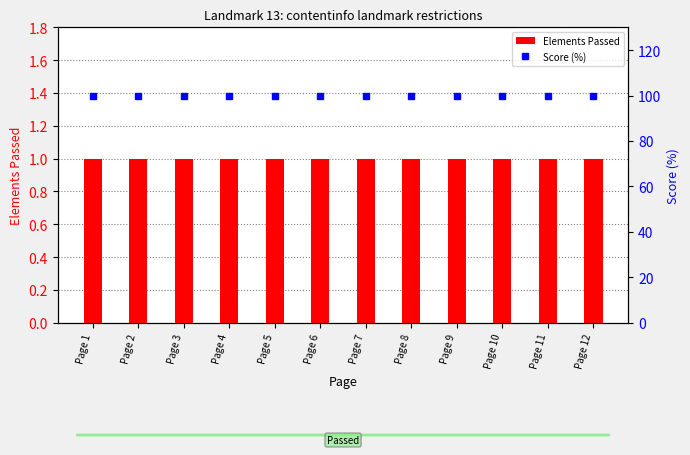

Is the value of Score (%) at Page 3 greater than the value of Elements Passed at Page 11?

Yes